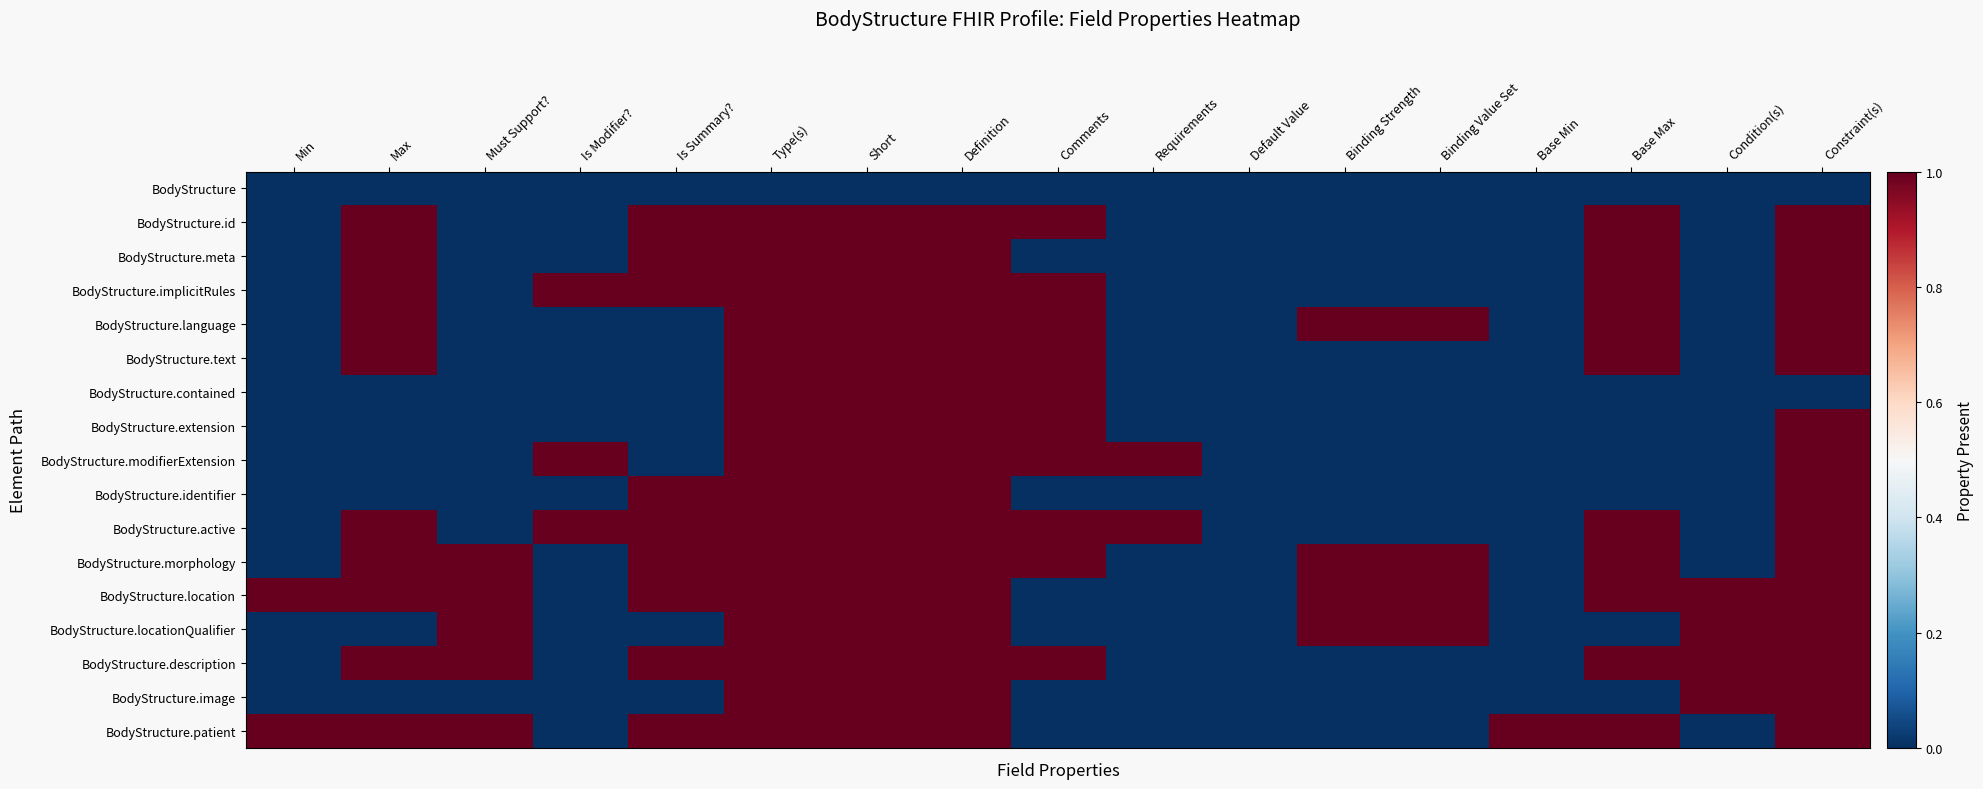

How many series are shown in this chart?

17